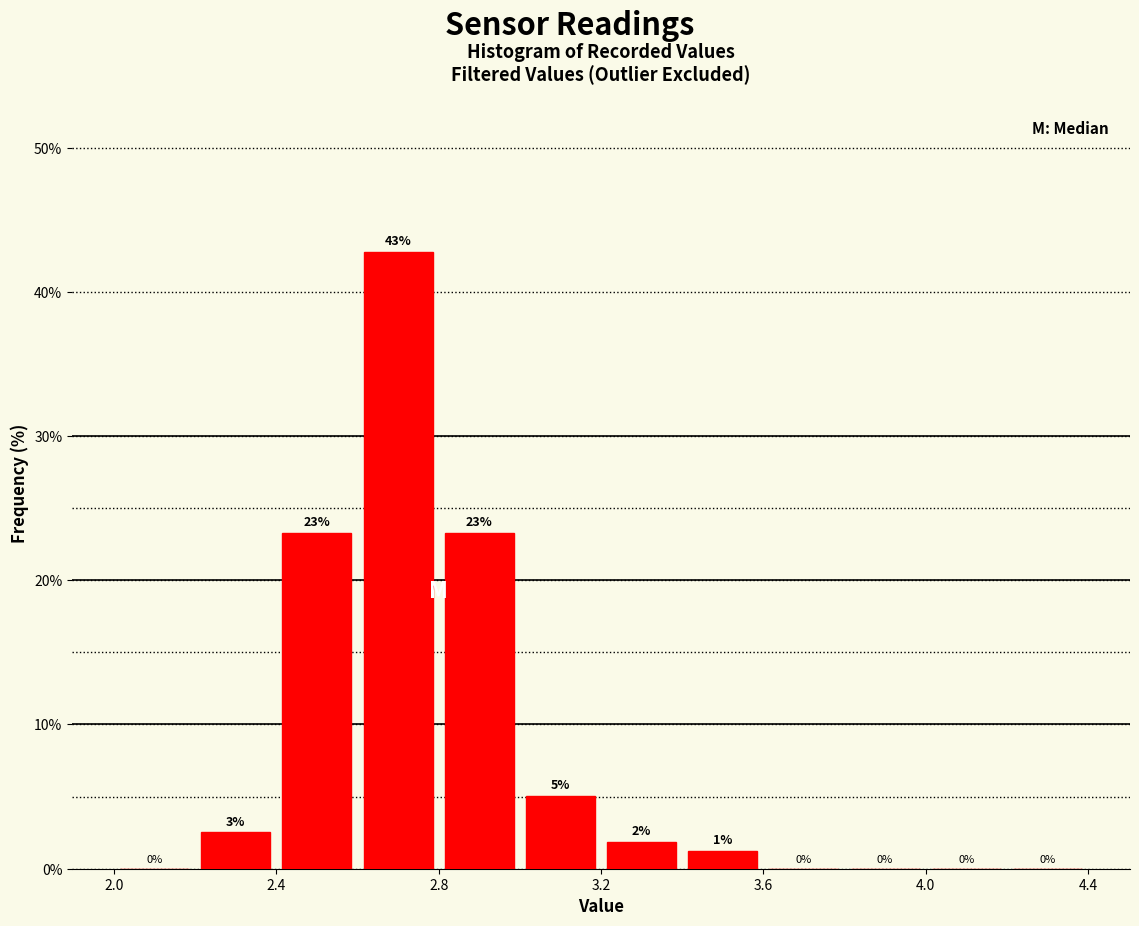

Which range on the x-axis has the tallest bar?

2.6 to 2.8